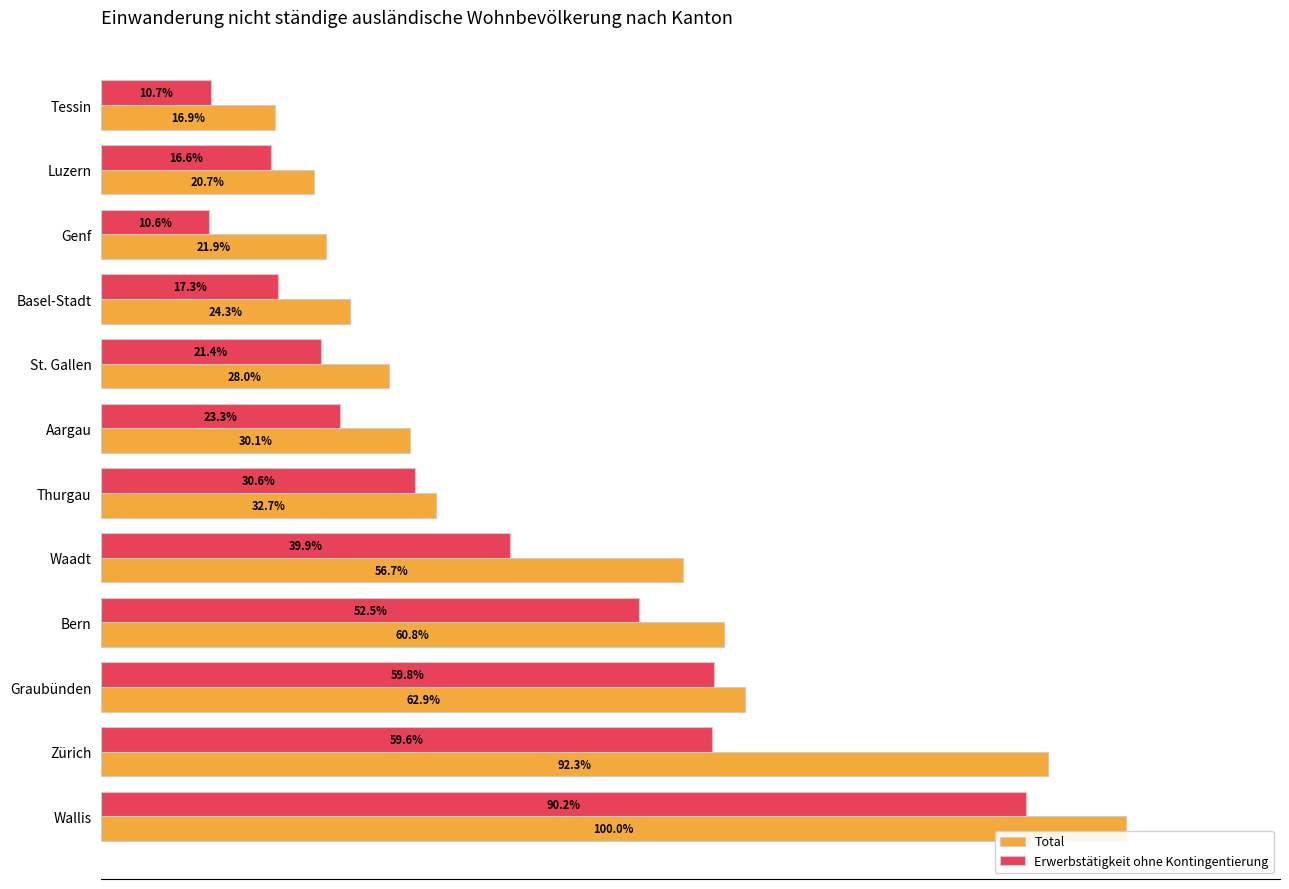

Which category has the highest value in the Total series?

Wallis